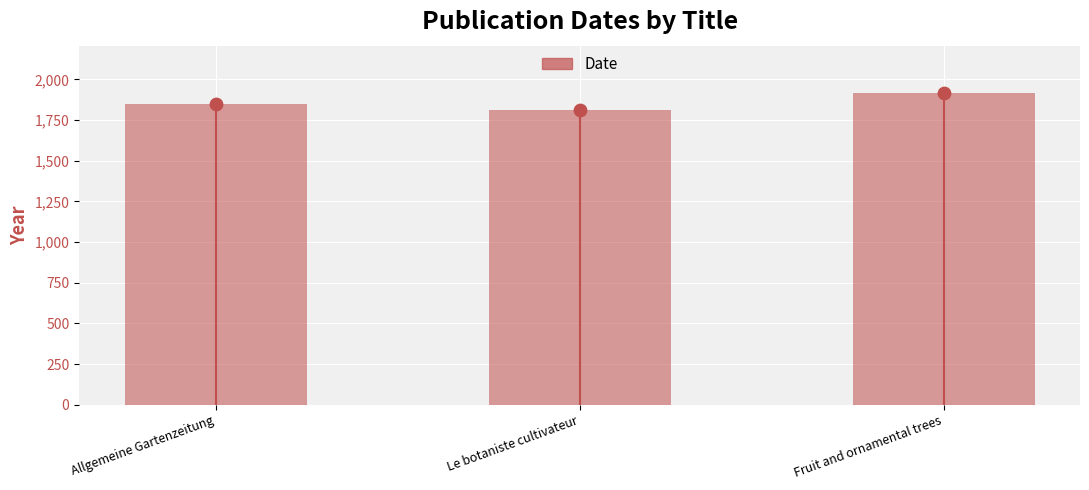

Between Fruit and ornamental trees and Allgemeine Gartenzeitung, which is larger?

Fruit and ornamental trees